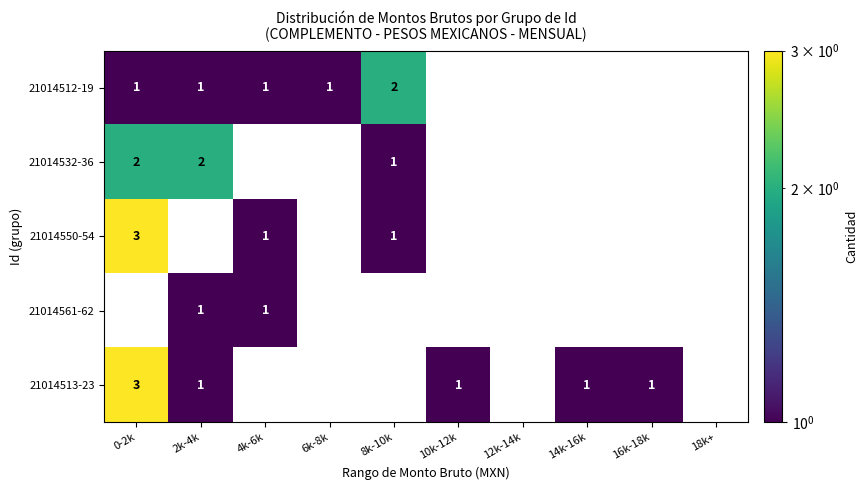

The value of 21014513-23 at 16k-18k is 1. True or false?

True